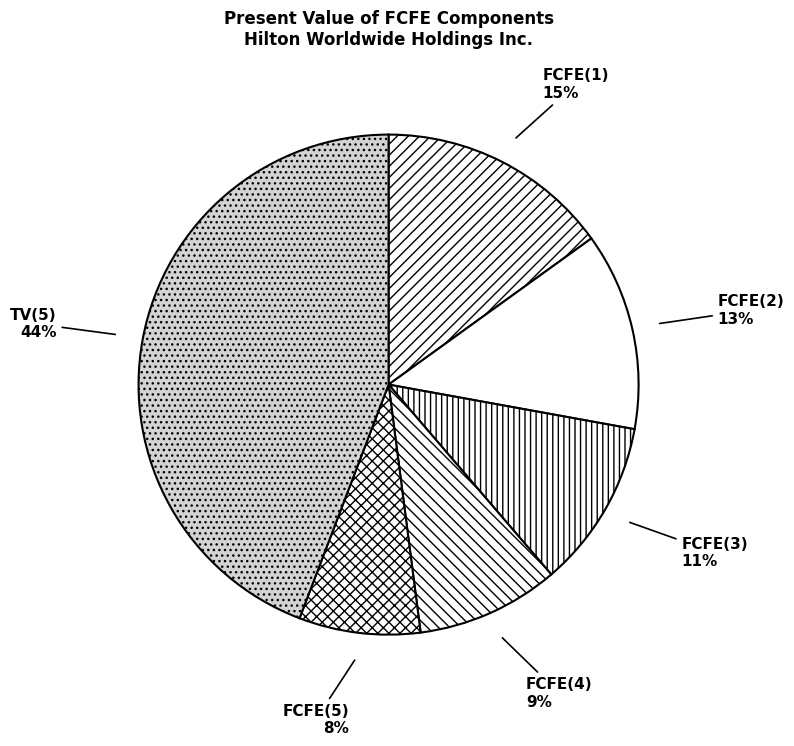

To the nearest percent, what is the combined percentage of FCFE(4) and FCFE(2)?

22%